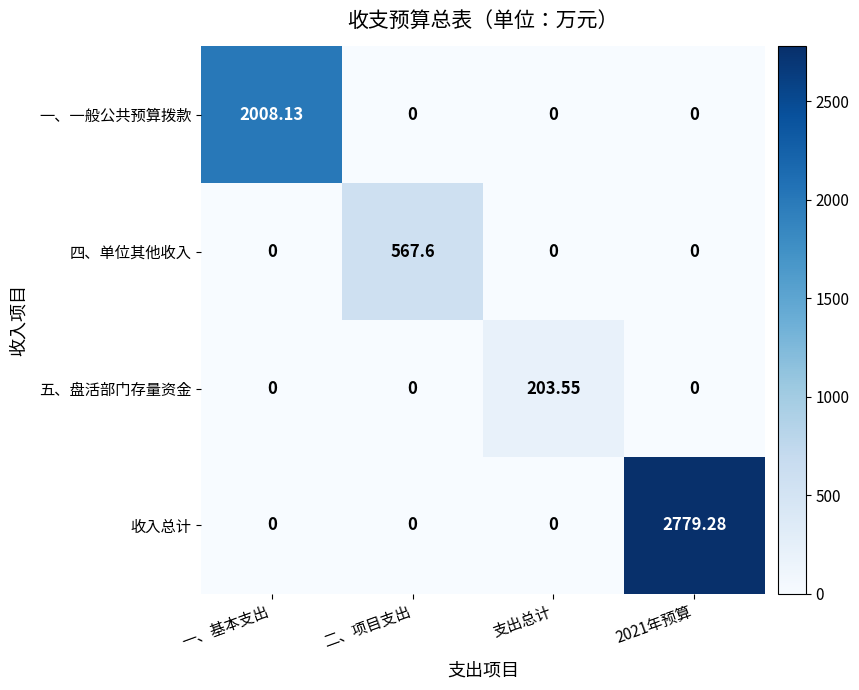

Between 一、基本支出 and 支出总计, which series saw the biggest shift?

一、一般公共预算拨款